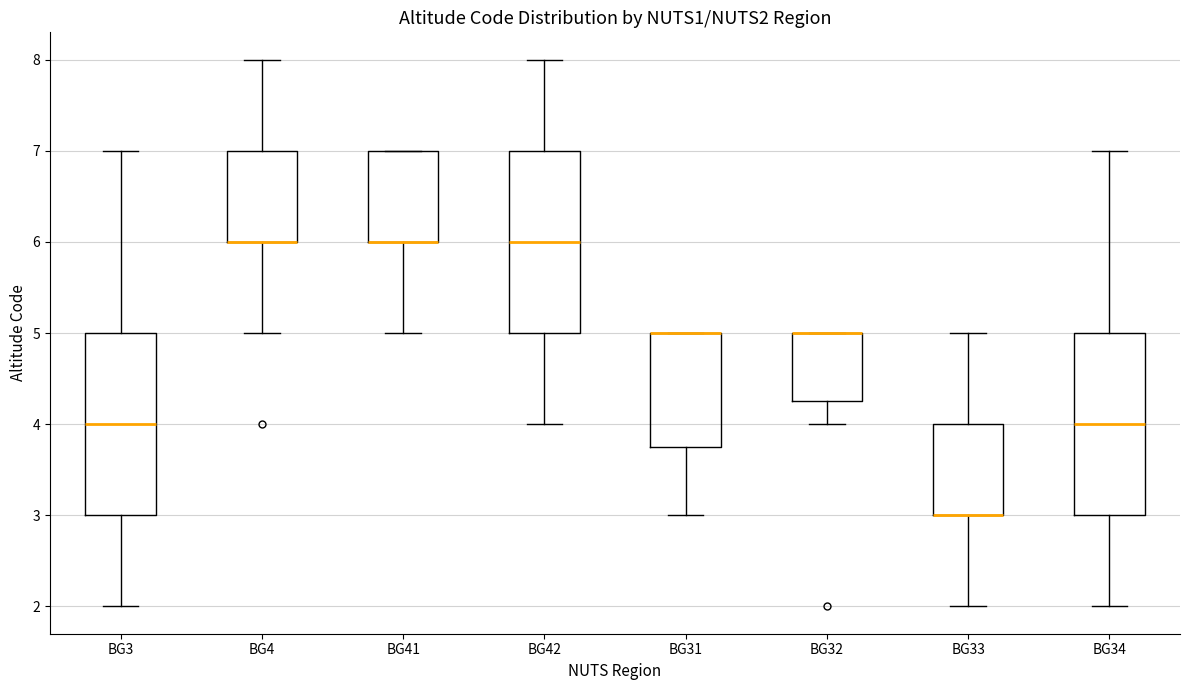

Where is the lower edge of the box for BG3 on the y-axis? The values are not printed on the chart, so give them approximately, as read against the axis.

3.0